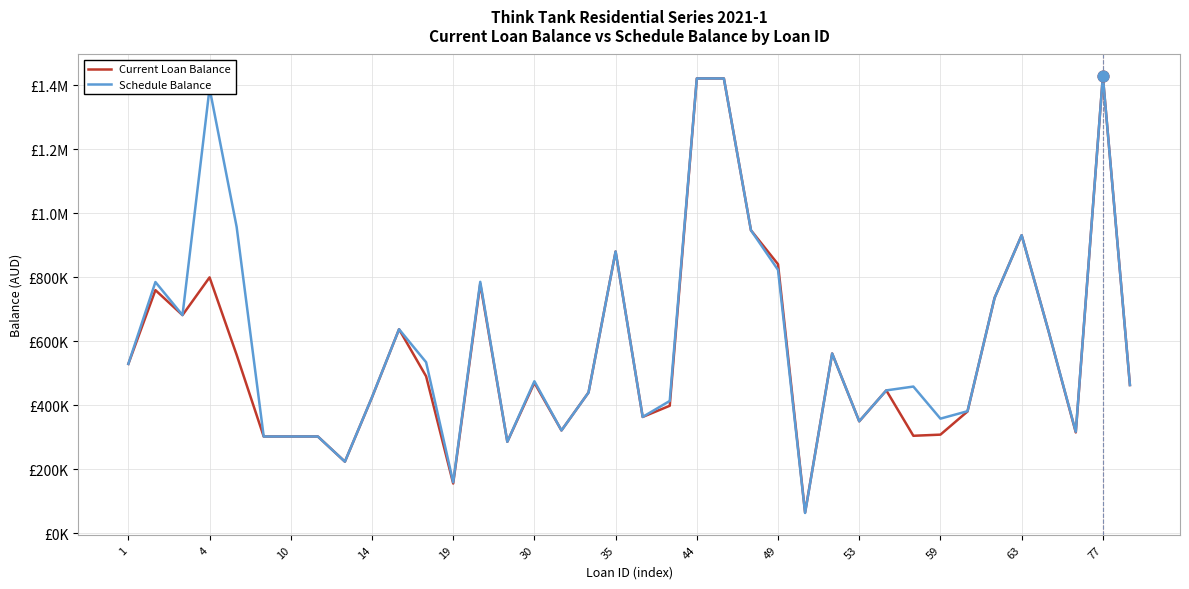

What are all the series names shown in the legend?

Current Loan Balance, Schedule Balance